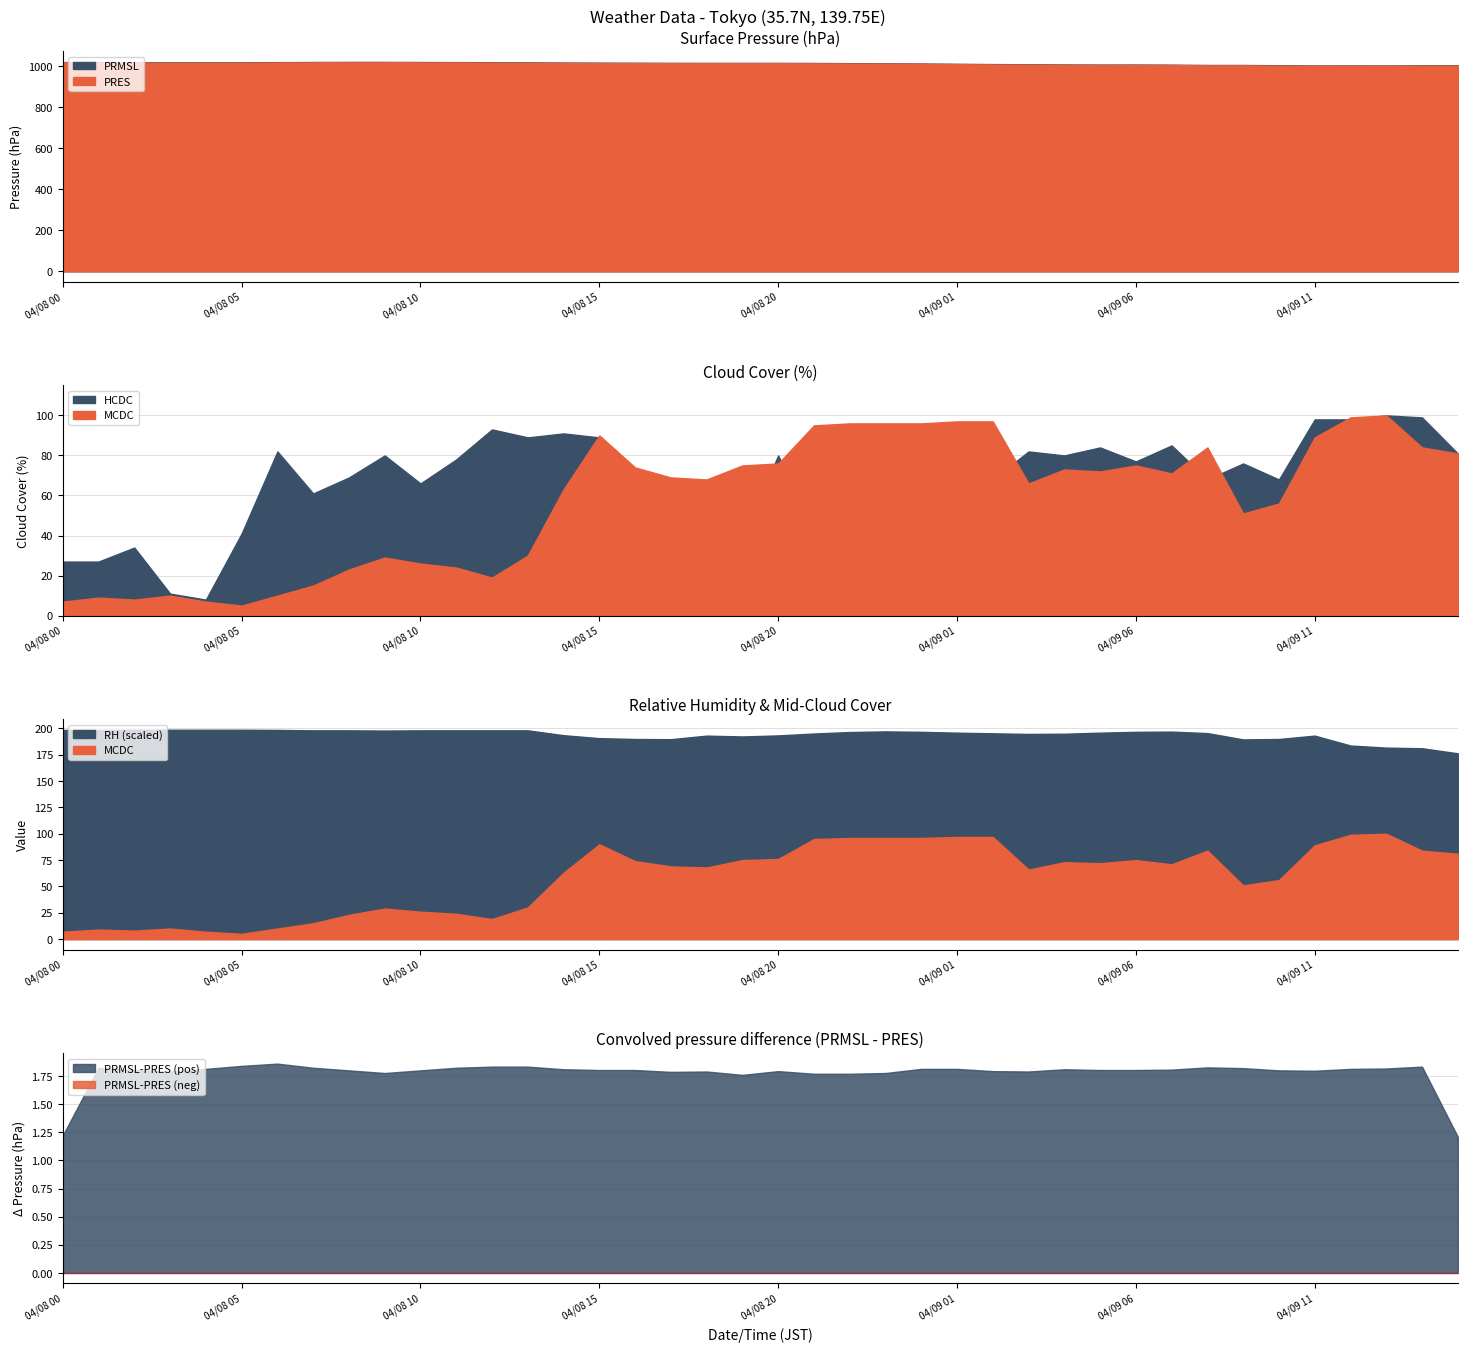

Between 04/08 16 and 04/09 02, which series saw the biggest shift?

HCDC